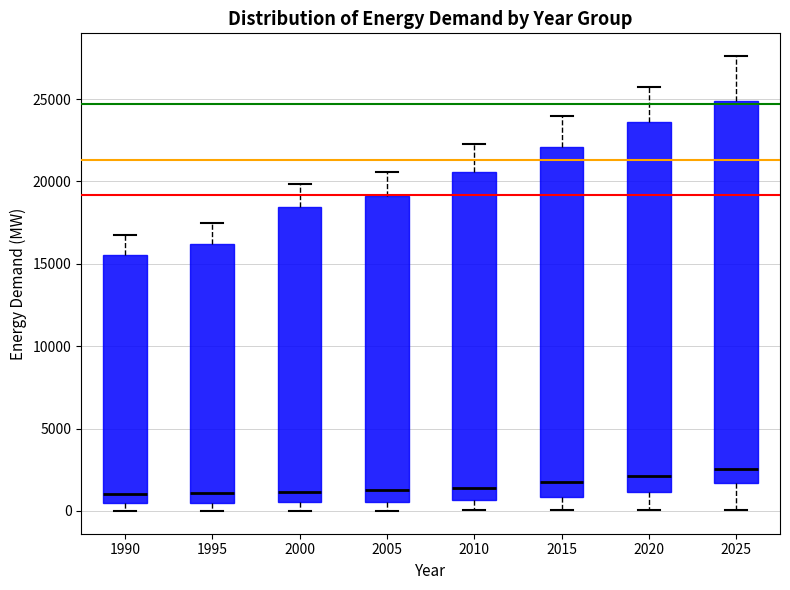

Where does the upper whisker of the box at x = 2015 end on the y-axis? The values are not printed on the chart, so give them approximately, as read against the axis.

24000